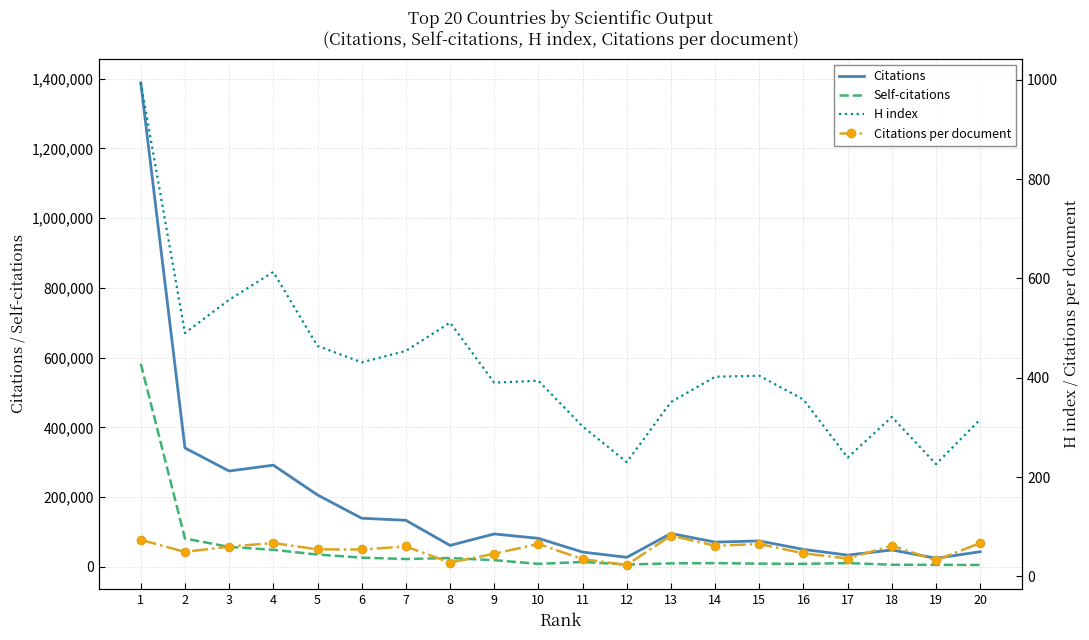

What is the difference between the maximum and minimum values in the Self-citations series?

577275.0